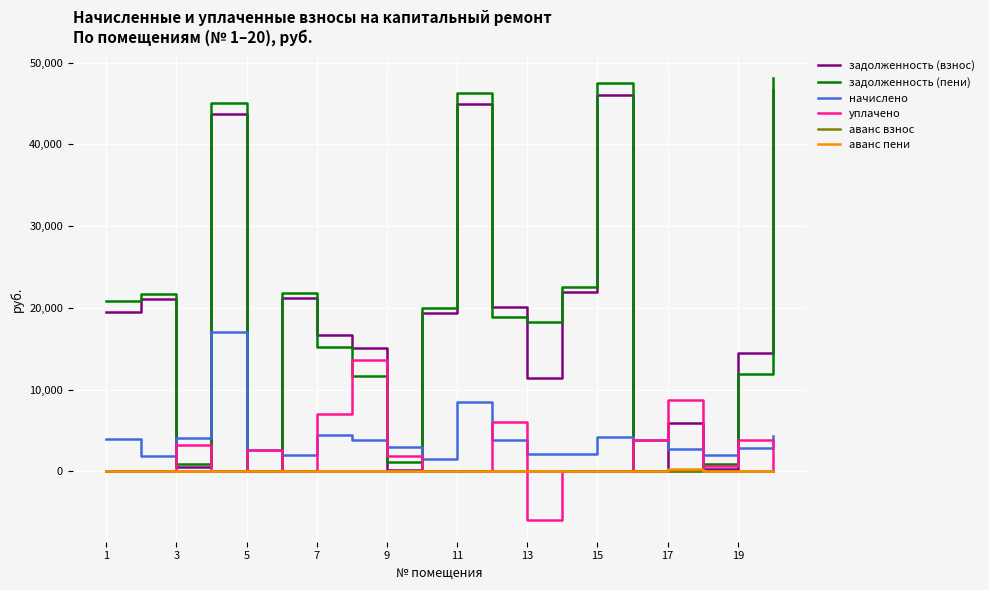

True or false: начислено and аванс пени cross at least once.

False